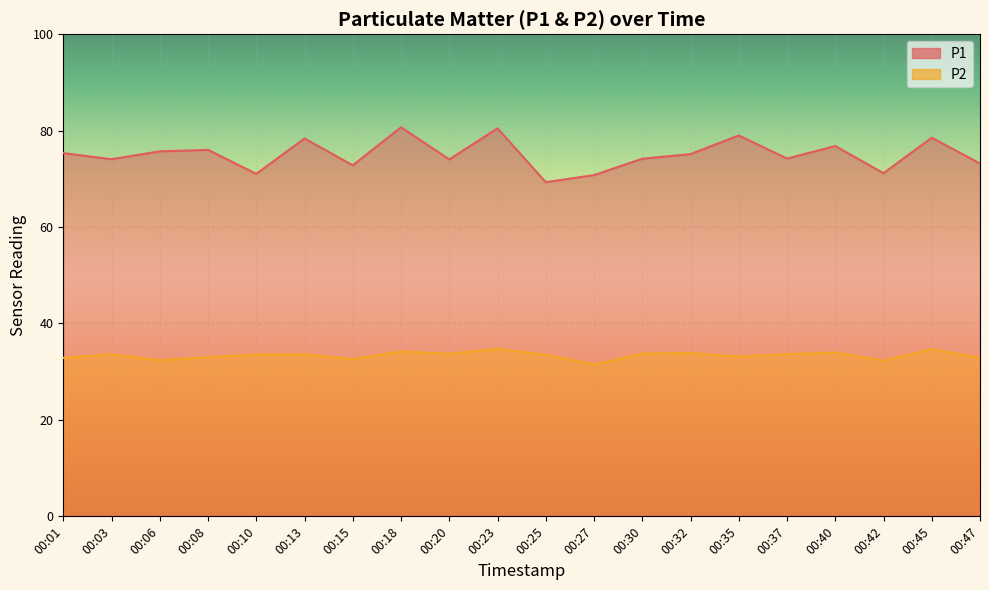

How many interior local valleys does the P2 series have?

6